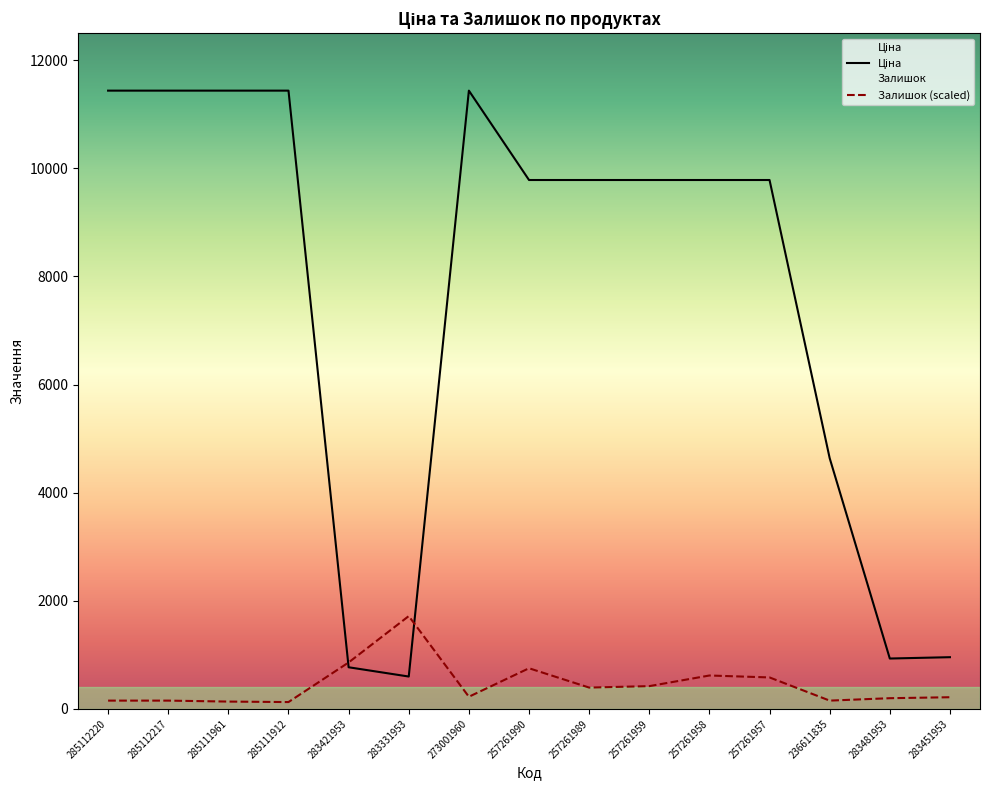

At how many categories does at least one series exceed 2868?

11